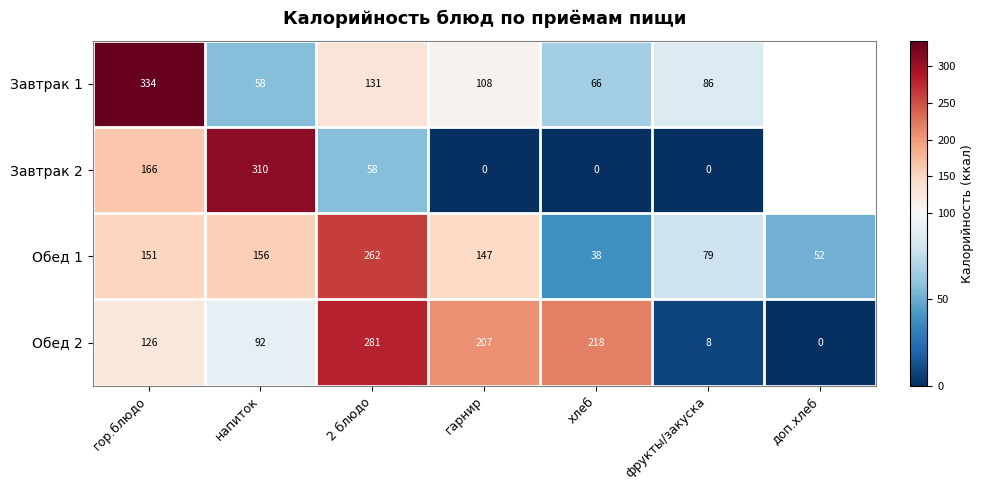

What is the difference between the highest and lowest values at 2 блюдо?

223